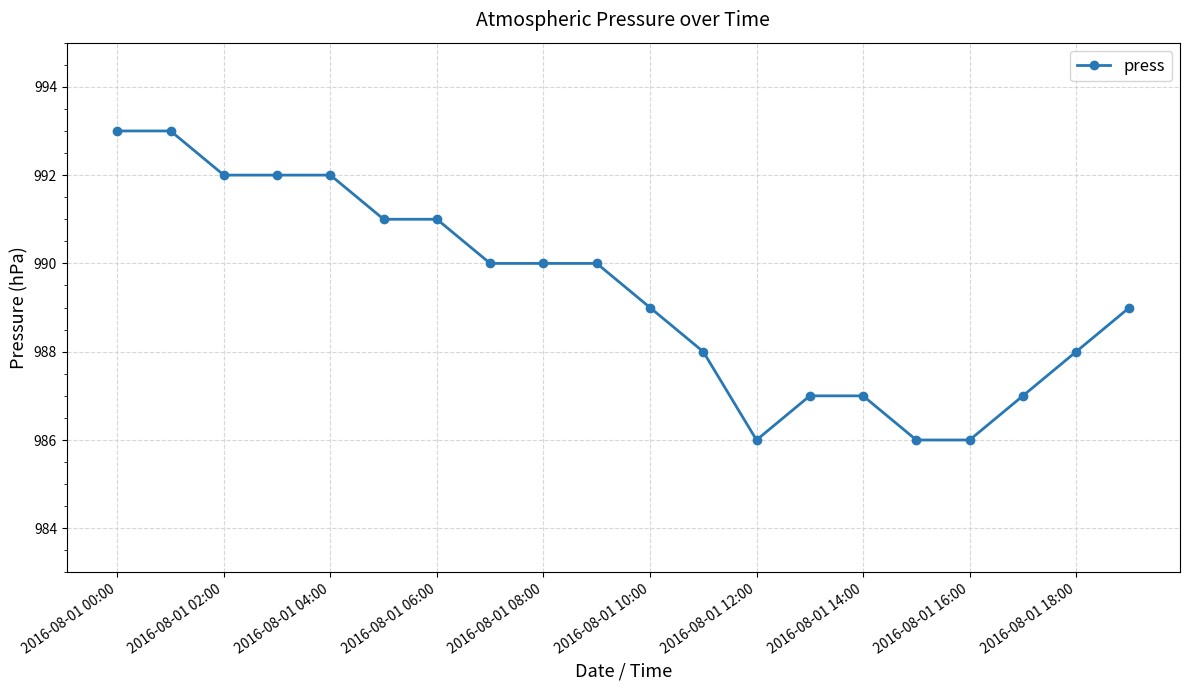

What is the smallest value displayed?

986